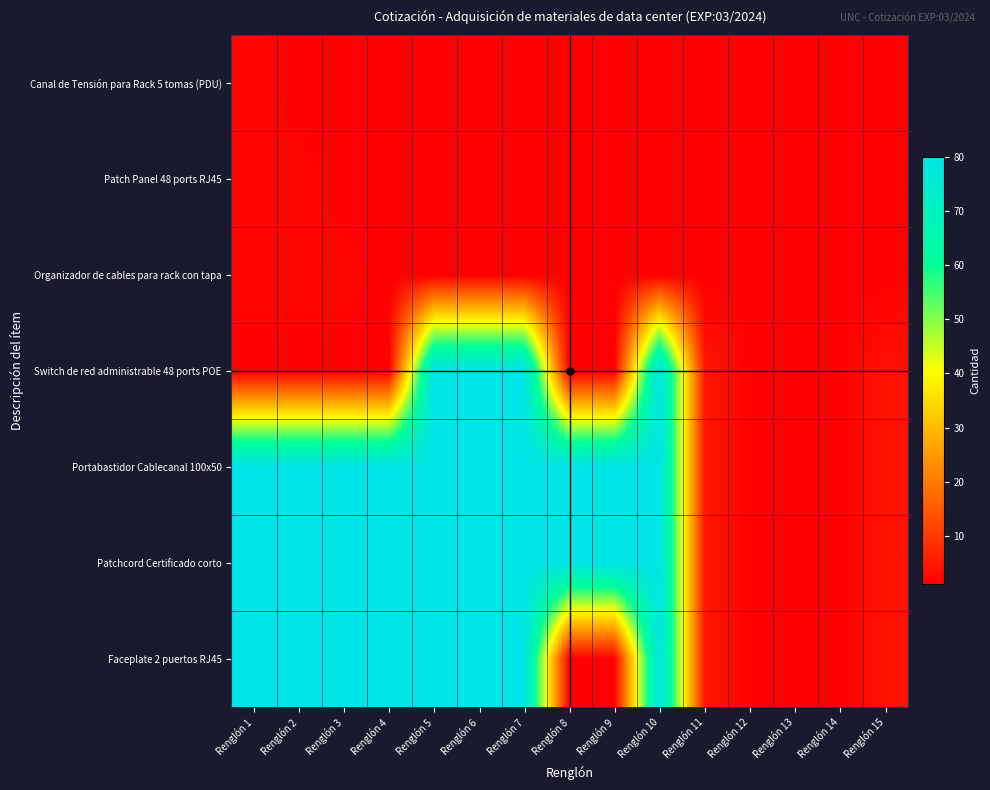

How many categories are shown in the chart?

15